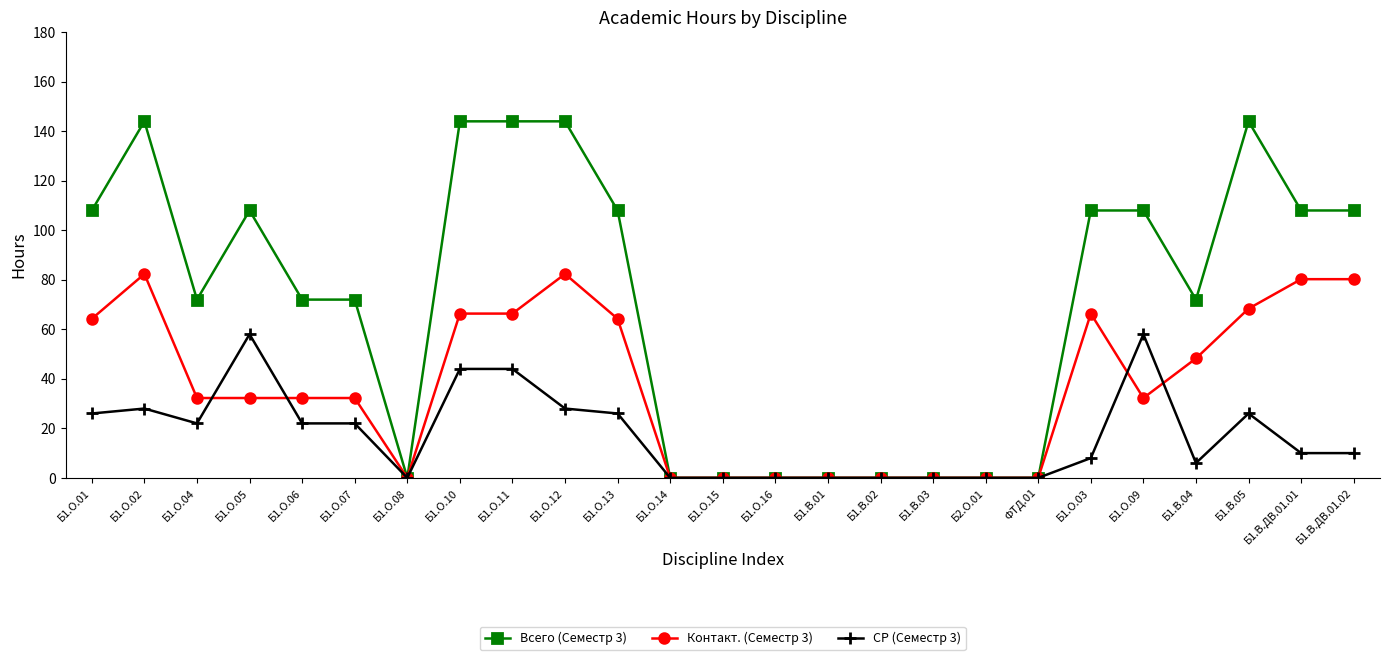

Rank the series by their maximum value, from lowest to highest.

СР (Семестр 3), Контакт. (Семестр 3), Всего (Семестр 3)